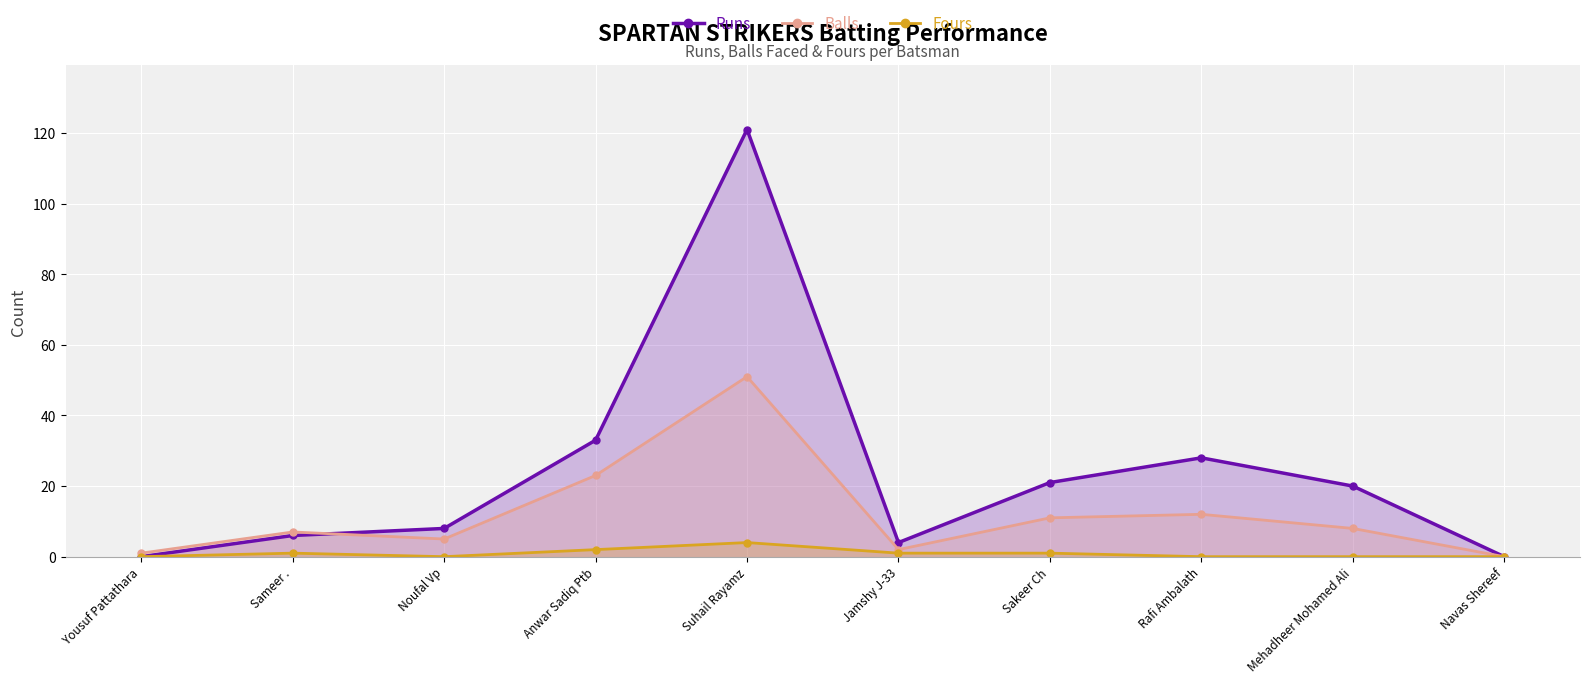

Count the number of data series in this chart.

3